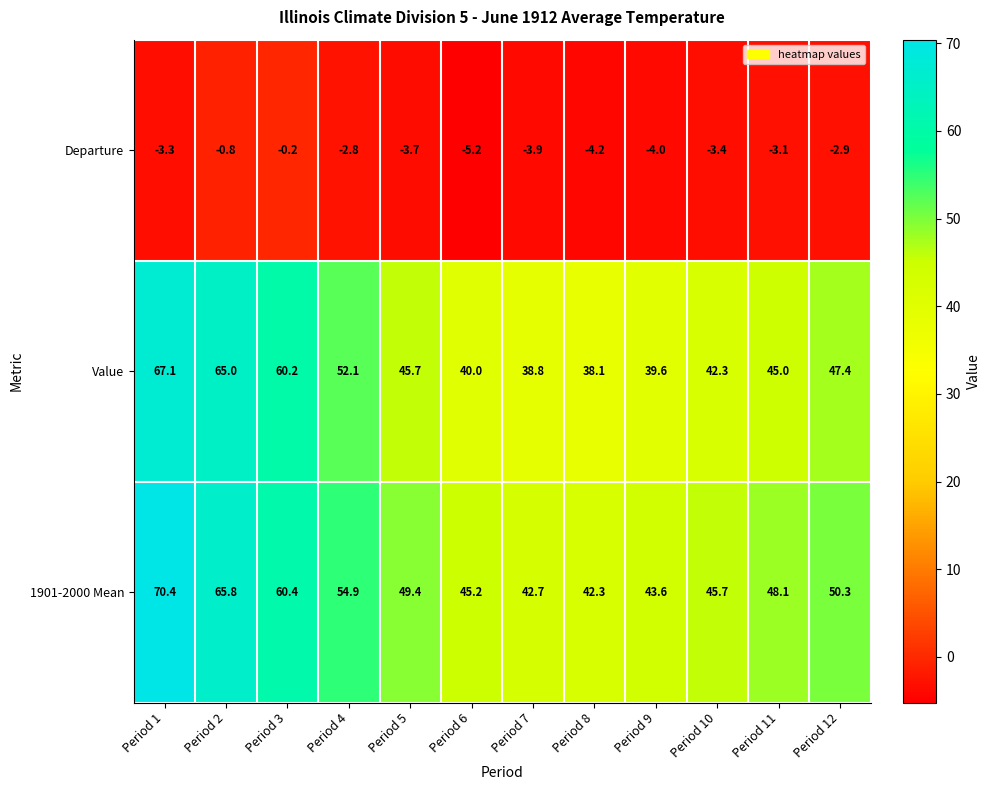

True or false: 1901-2000 Mean has a value of 12.2 at Period 3.

False